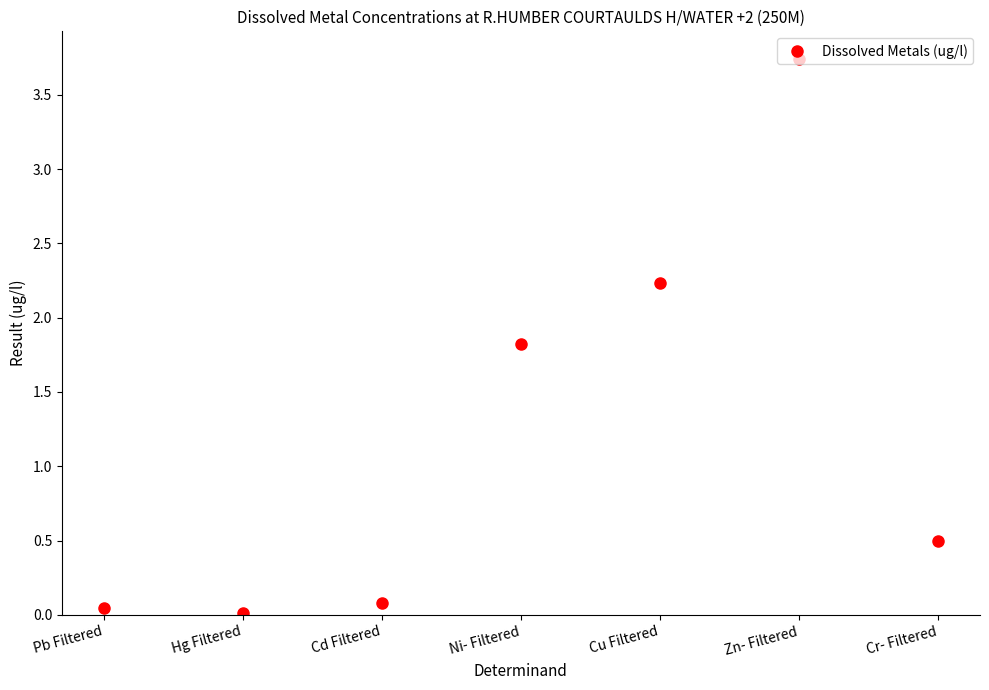

What is the sum of the values at Cr- Filtered and Ni- Filtered?

2.3